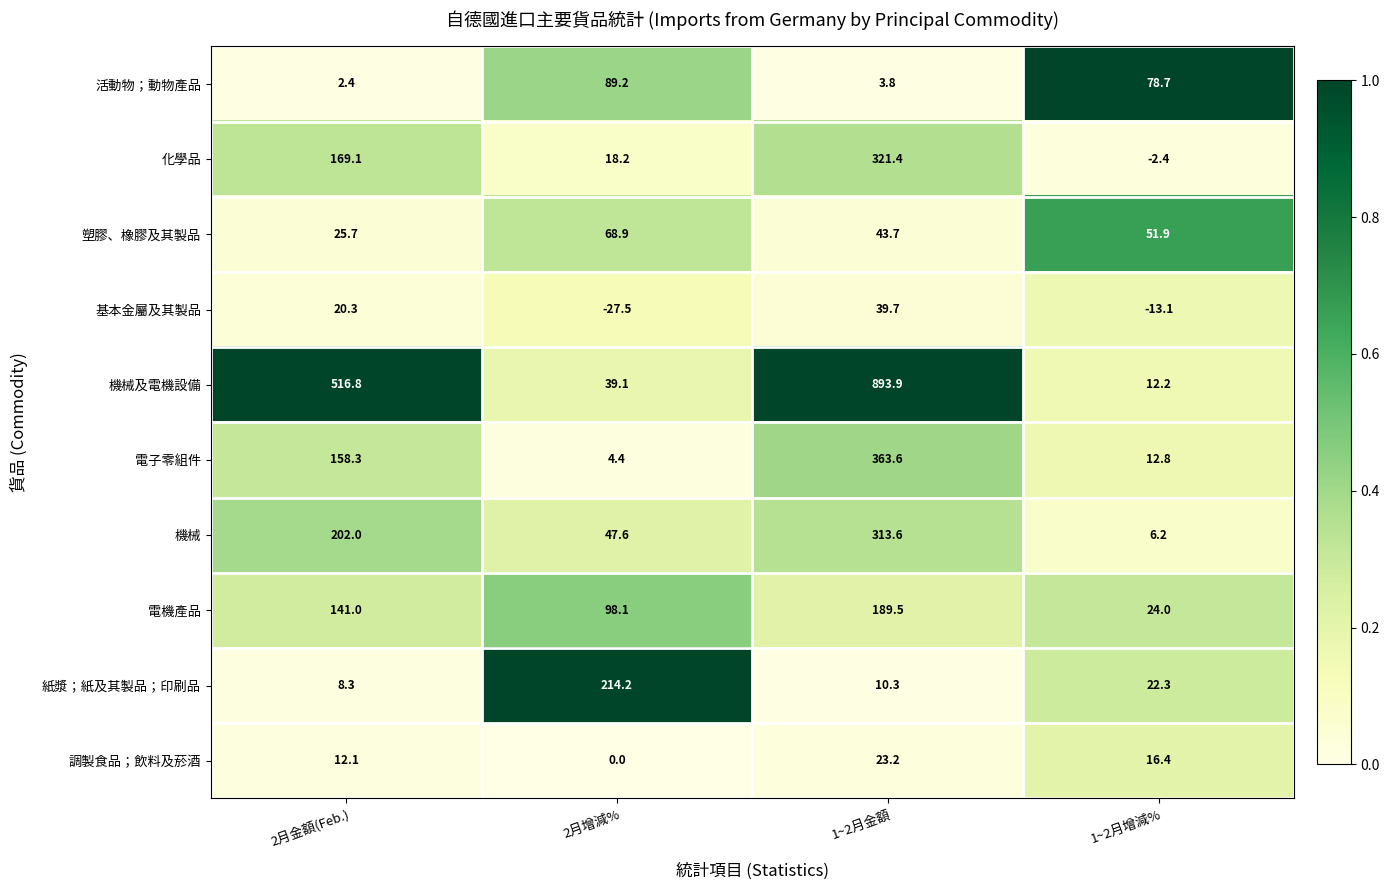

True or false: 塑膠、橡膠及其製品 has a value of 87.5 at 1~2月增減%.

False